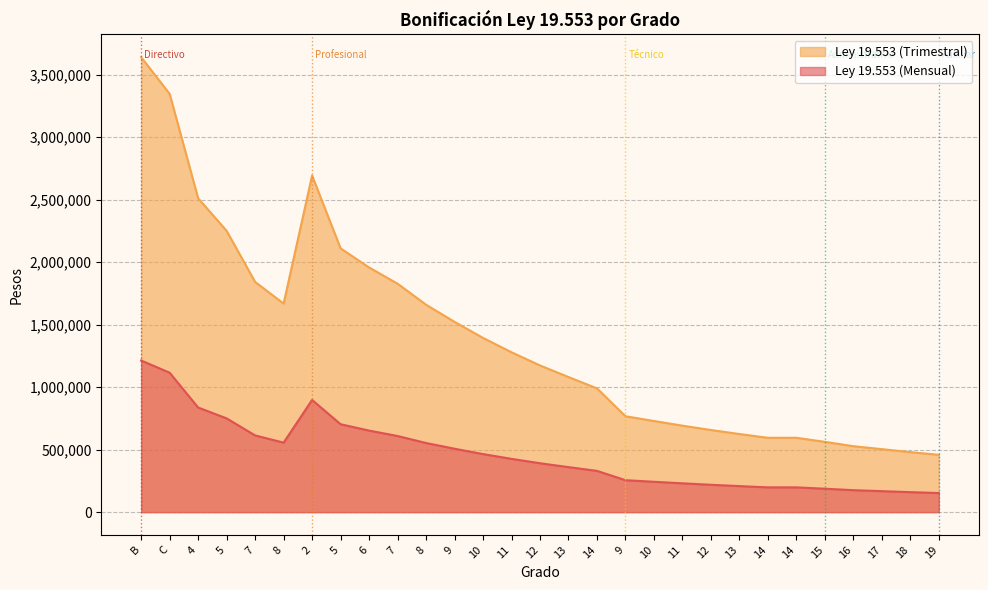

How many interior local valleys does the Ley 19.553 (Mensual) series have?

1